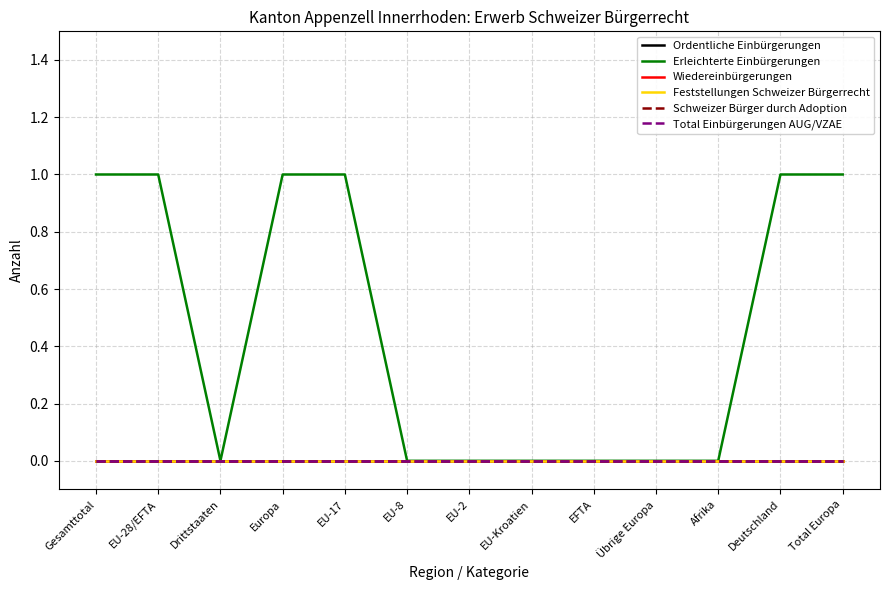

Reading left to right, list all the values displayed in this chart.

Ordentliche Einbürgerungen: 0	0	0	0	0	0	0	0	0	0	0	0	0
Erleichterte Einbürgerungen: 1	1	0	1	1	0	0	0	0	0	0	1	1
Wiedereinbürgerungen: 0	0	0	0	0	0	0	0	0	0	0	0	0
Feststellungen Schweizer Bürgerrecht: 0	0	0	0	0	0	0	0	0	0	0	0	0
Schweizer Bürger durch Adoption: 0	0	0	0	0	0	0	0	0	0	0	0	0
Total Einbürgerungen AUG/VZAE: 0	0	0	0	0	0	0	0	0	0	0	0	0